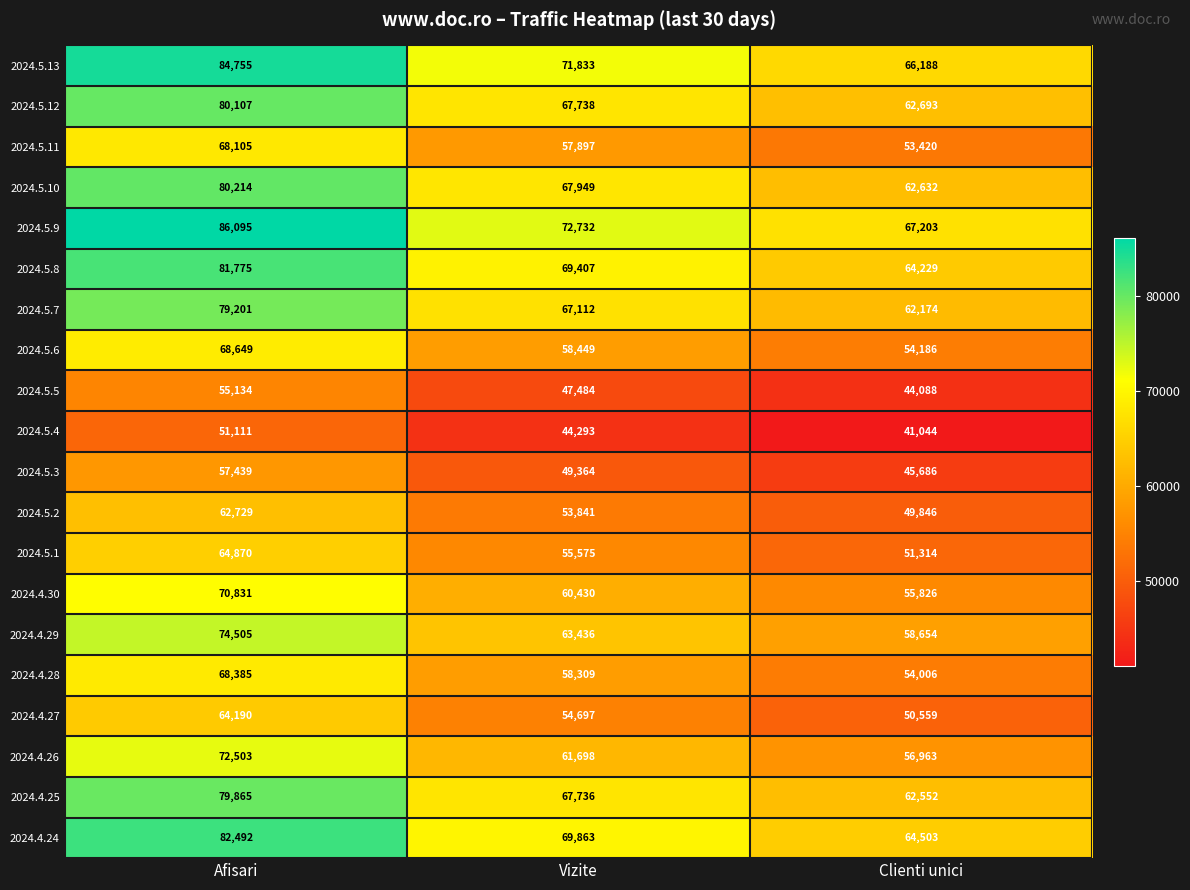

At how many categories does at least one series exceed 53180?

3